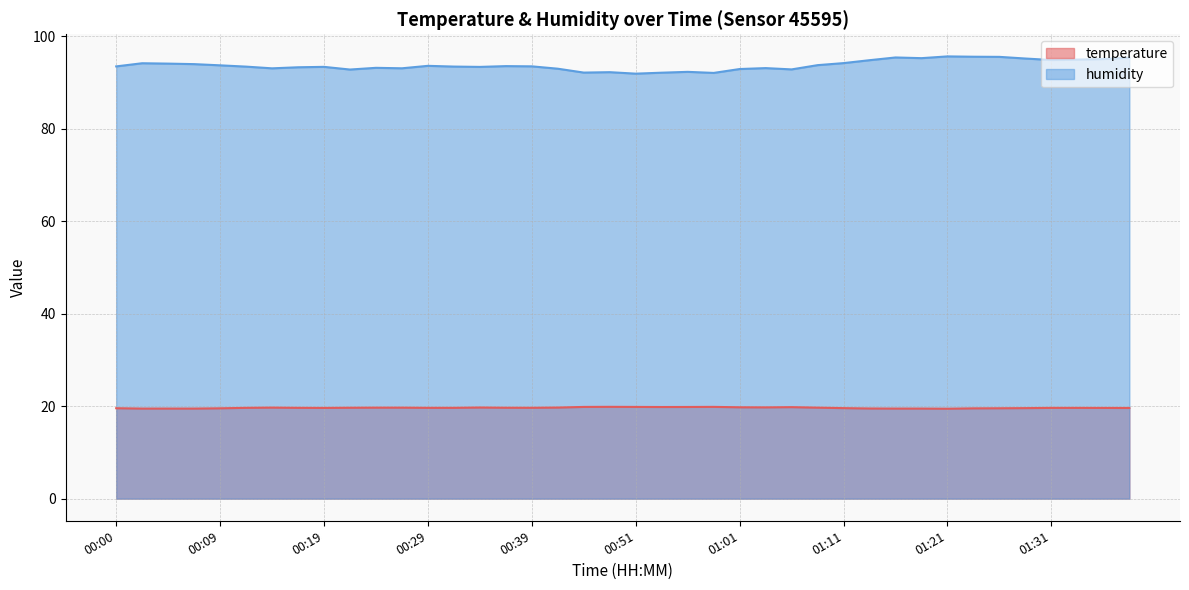

Where does the humidity series first go above 93?

00:00